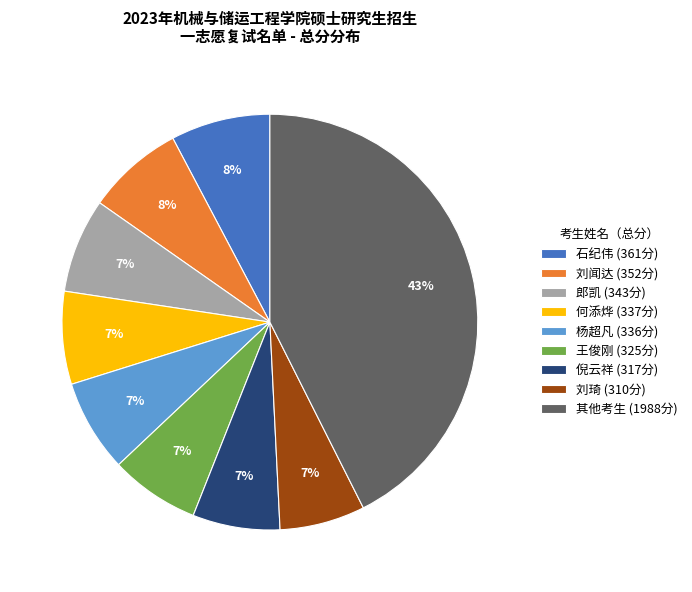

Does 倪云祥 (317分) account for over 50% of the chart?

No